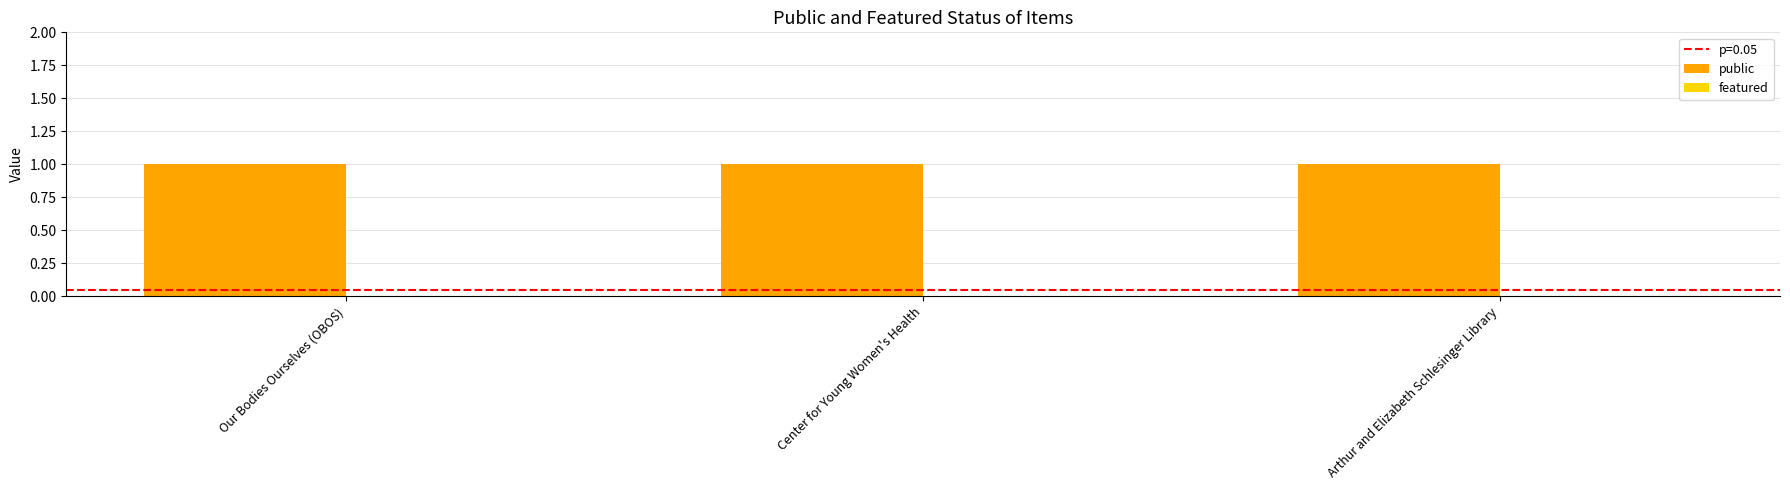

What is the label of the 2nd bar from the left?

Center for Young Women's Health